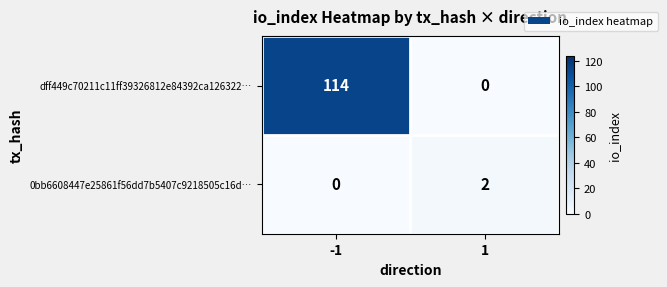

List the series in order of their overall mean, lowest first.

0bb6608447e25861f56dd7b5407c9218505c16d…, dff449c70211c11ff39326812e84392ca126322…